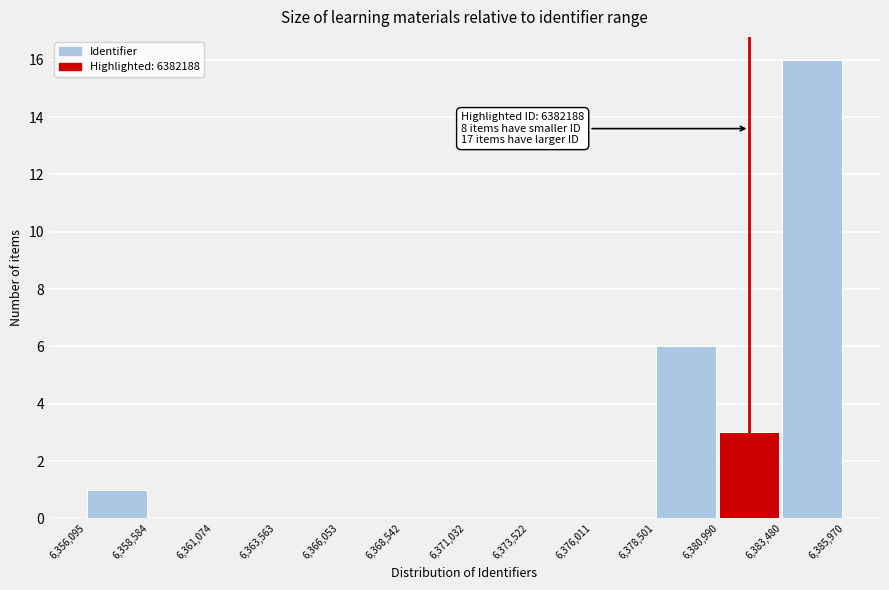

Over which range of the x-axis is the bar tallest?

6,383,480 to 6,385,970